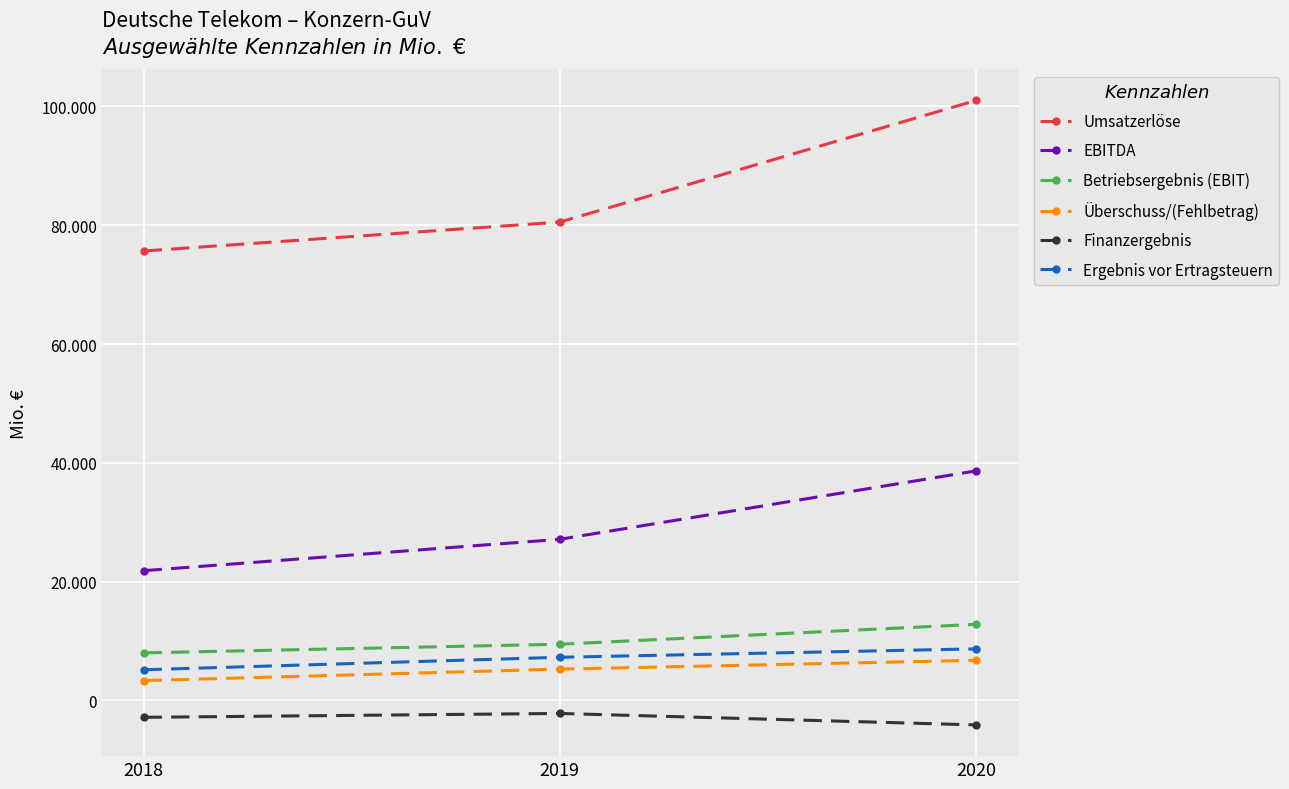

What are all the series names shown in the legend?

Umsatzerlöse, EBITDA, Betriebsergebnis (EBIT), Überschuss/(Fehlbetrag), Finanzergebnis, Ergebnis vor Ertragsteuern